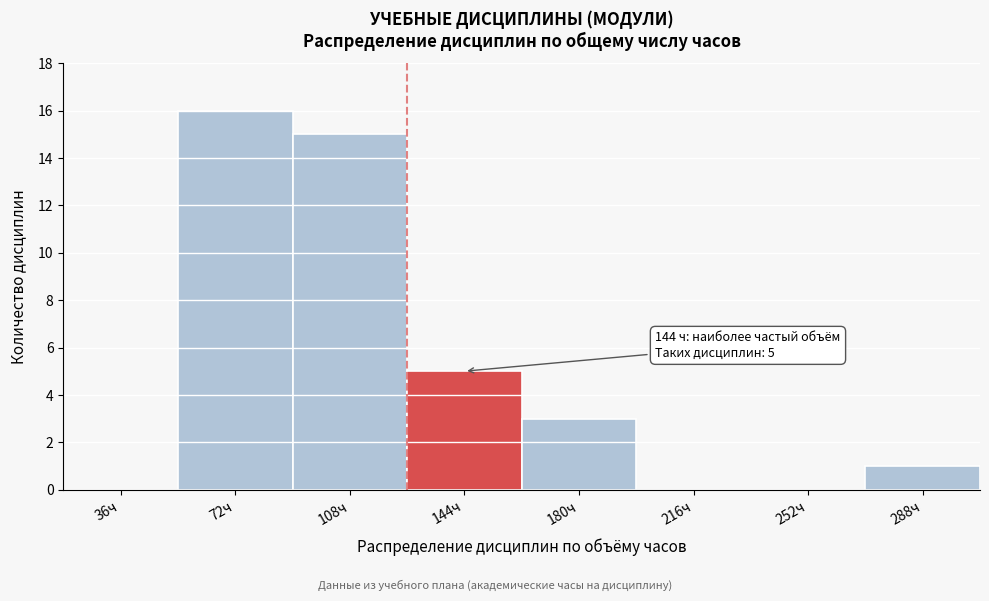

Reading left to right, list all the values displayed in this chart.

36ч=0	72ч=16	108ч=15	144ч=5	180ч=3	216ч=0	252ч=0	288ч=1